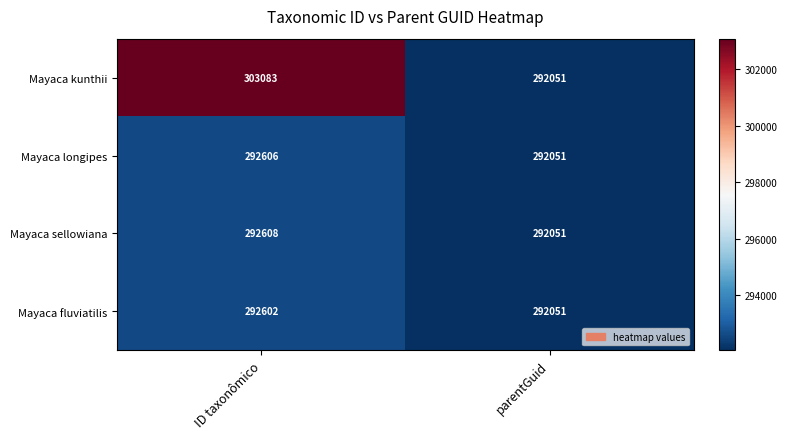

Reading left to right, list all the values displayed in this chart.

Mayaca kunthii: ID taxonômico=303083	parentGuid=292051
Mayaca longipes: ID taxonômico=292606	parentGuid=292051
Mayaca sellowiana: ID taxonômico=292608	parentGuid=292051
Mayaca fluviatilis: ID taxonômico=292602	parentGuid=292051